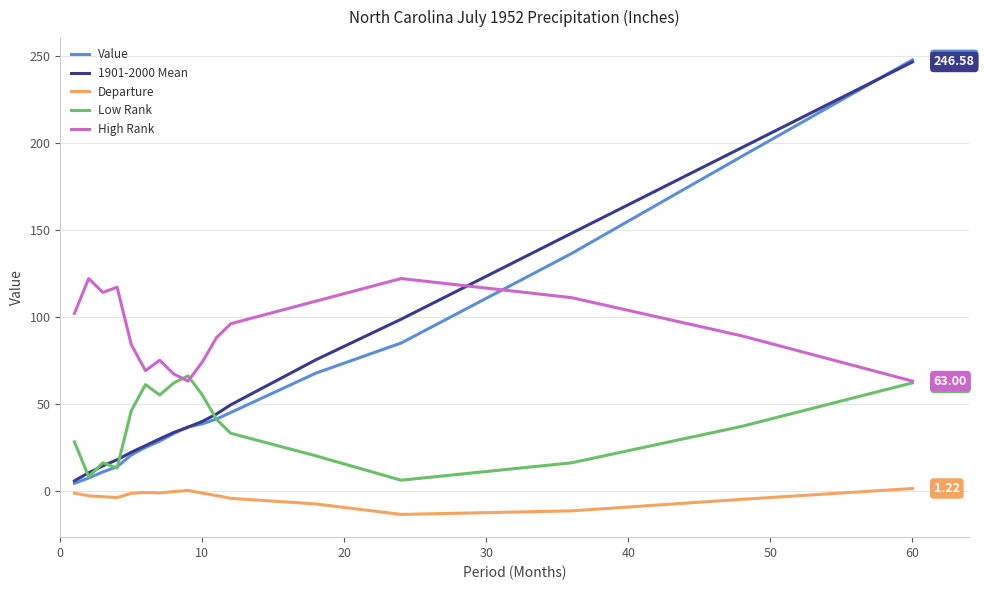

Which series has the largest total across all categories?

High Rank